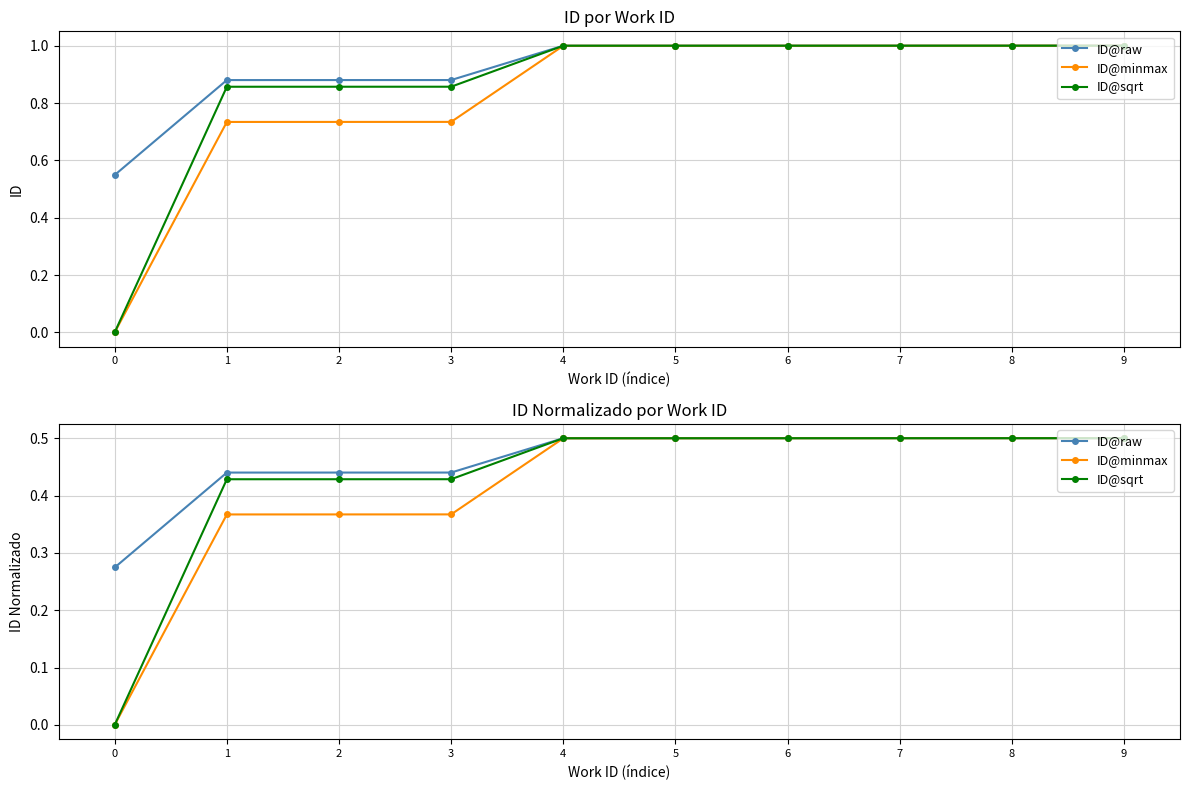

The value of ID@minmax at 8 is 0.5. True or false?

True